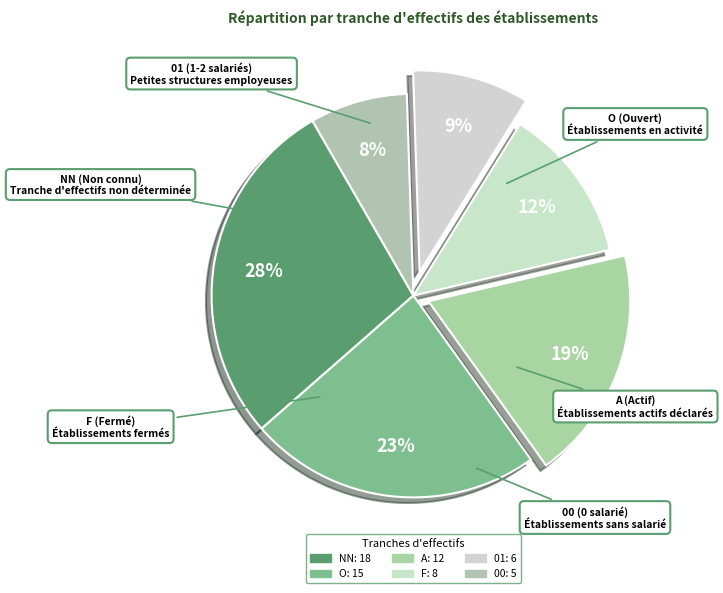

Rank the categories by value from highest to lowest.

NN, O, A, F, 01, 00